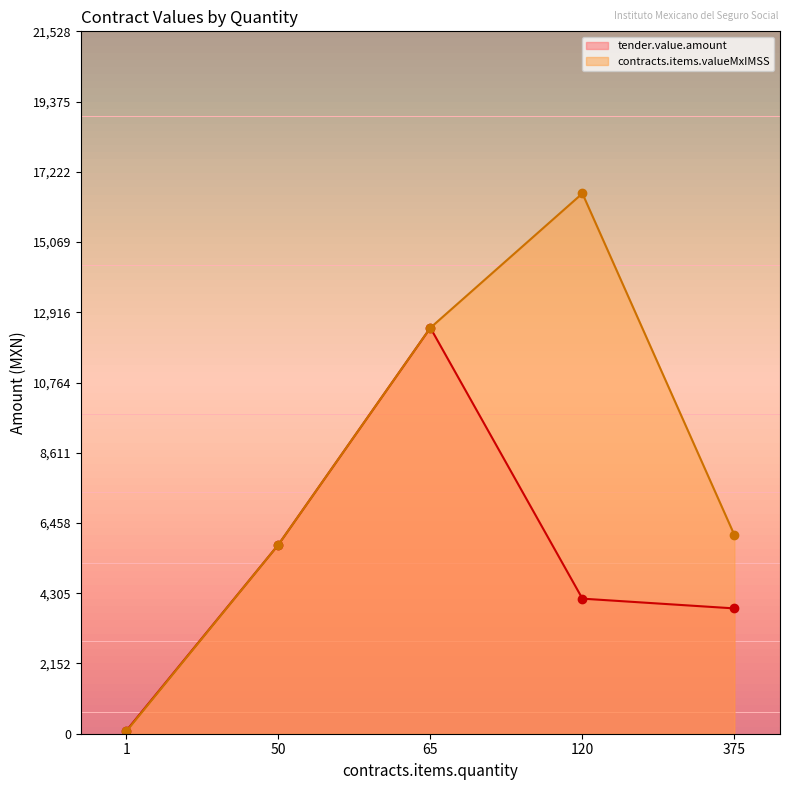

Which series has the largest range (max minus min)?

contracts.items.valueMxIMSS